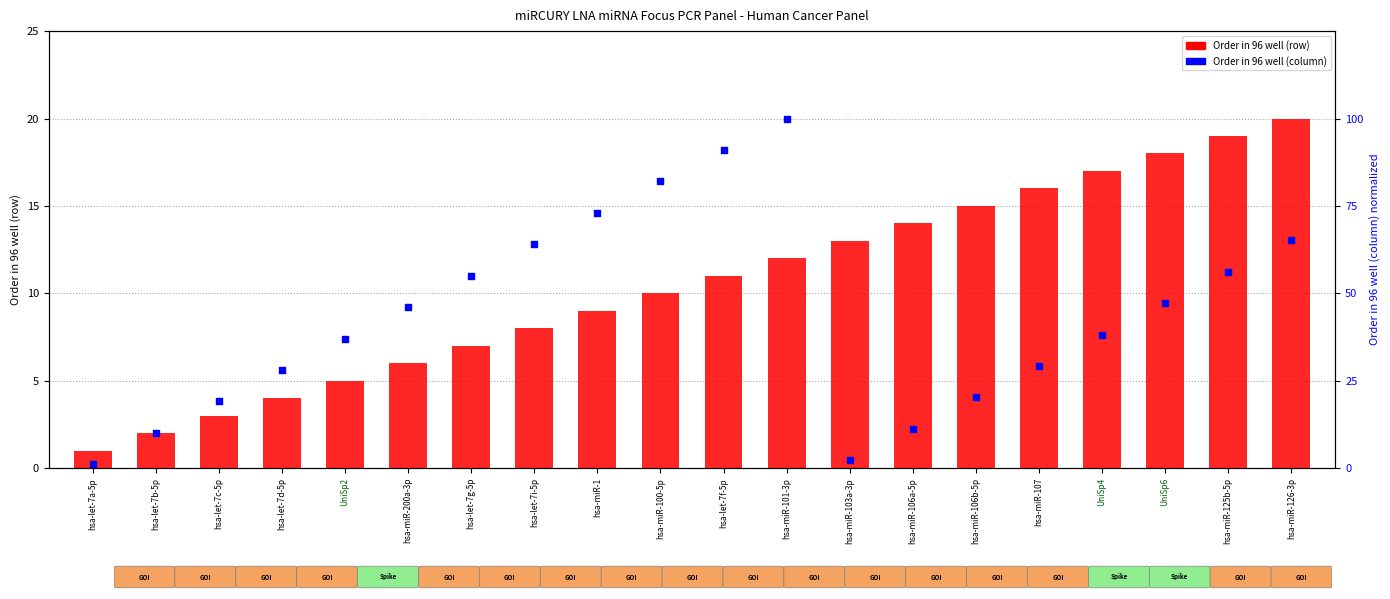

At which category is the sum across all series the highest?

hsa-miR-101-3p